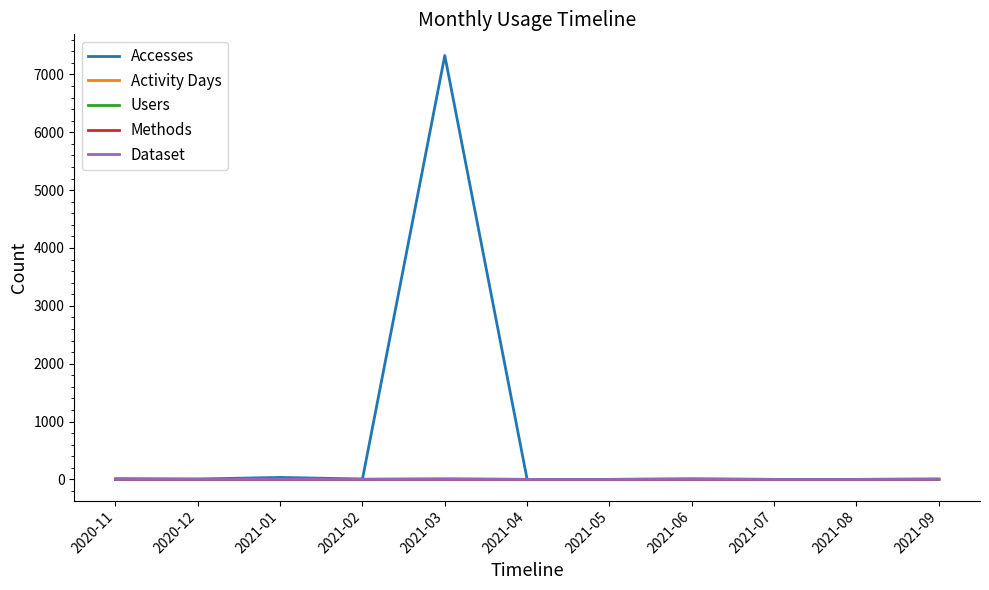

The value of Accesses at 2021-08 is -4707. True or false?

False